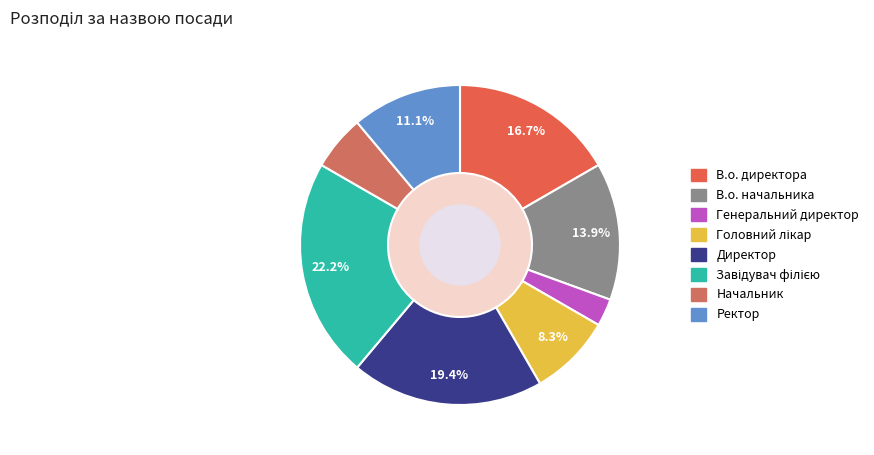

Do В.о. начальника and В.о. директора together represent more than half of the pie?

No